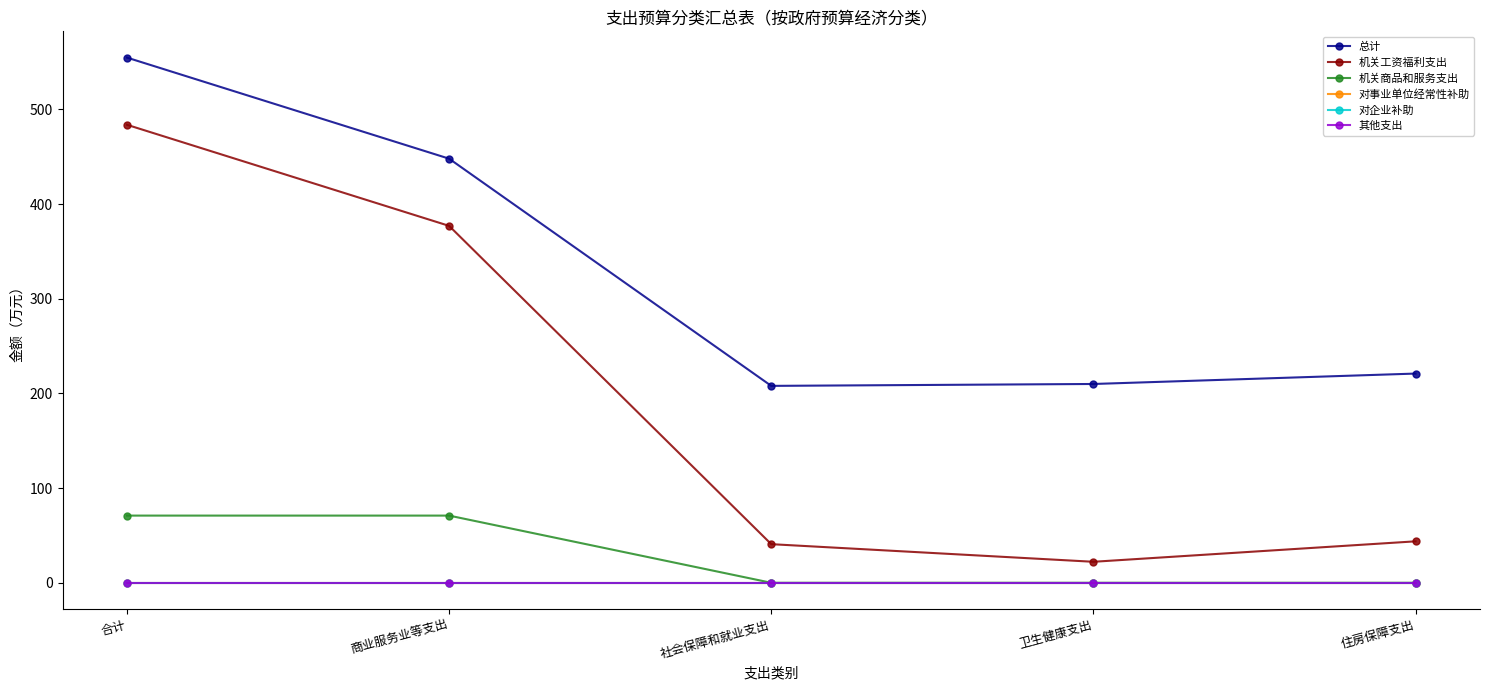

Is this an area chart (filled region under the line)?

No